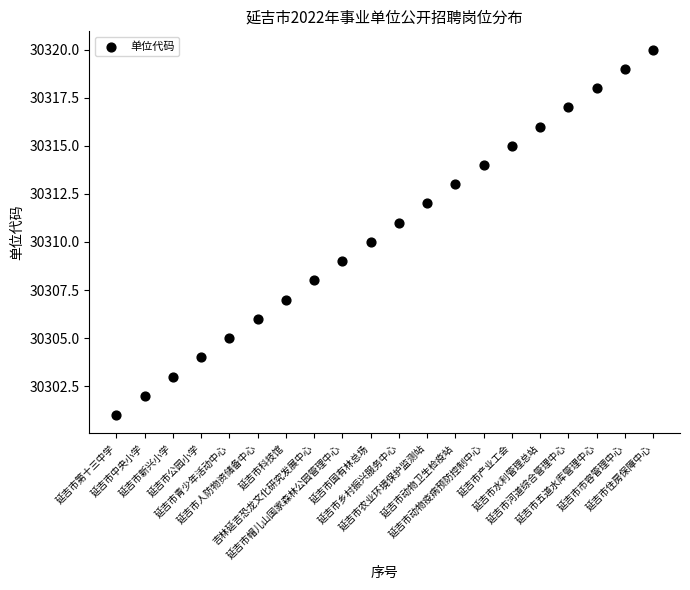

What is the range of X values (max minus min)?

19